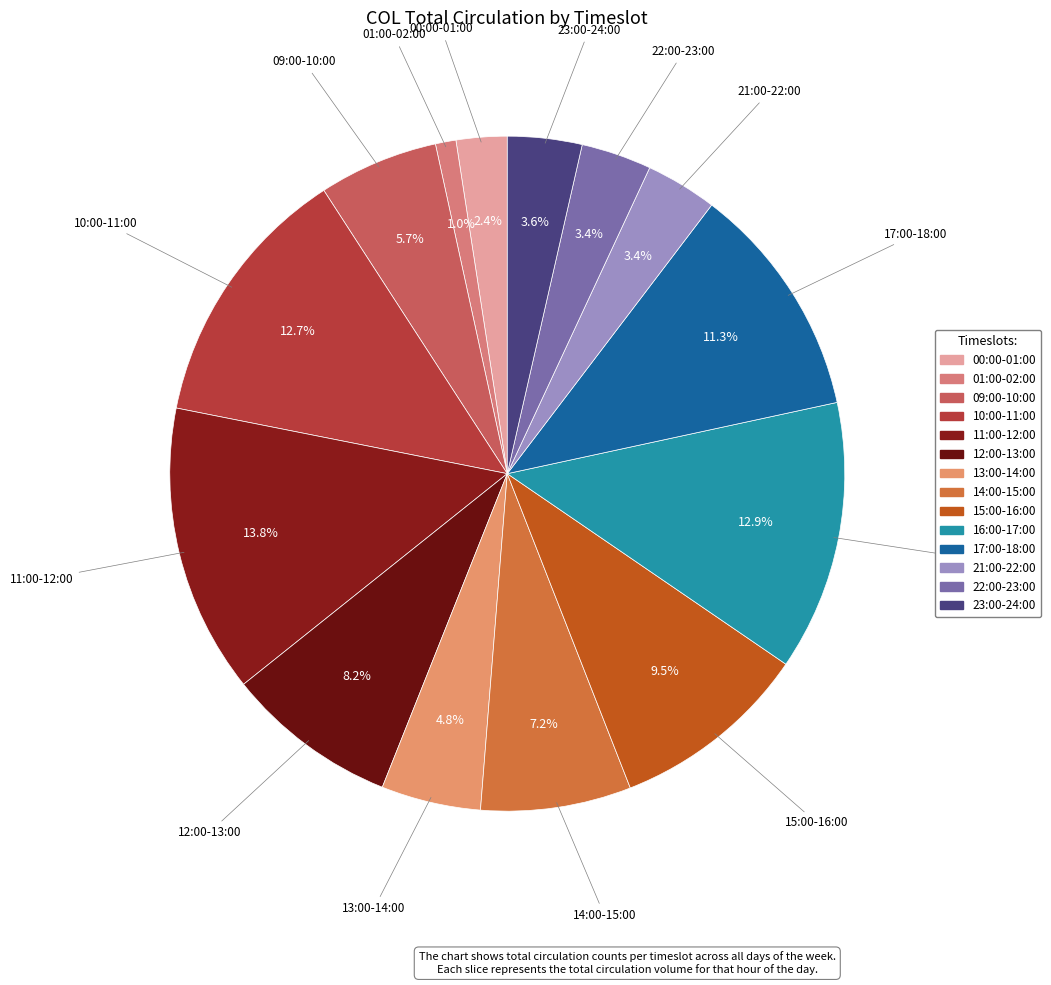

Is 01:00-02:00 the majority of the pie?

No